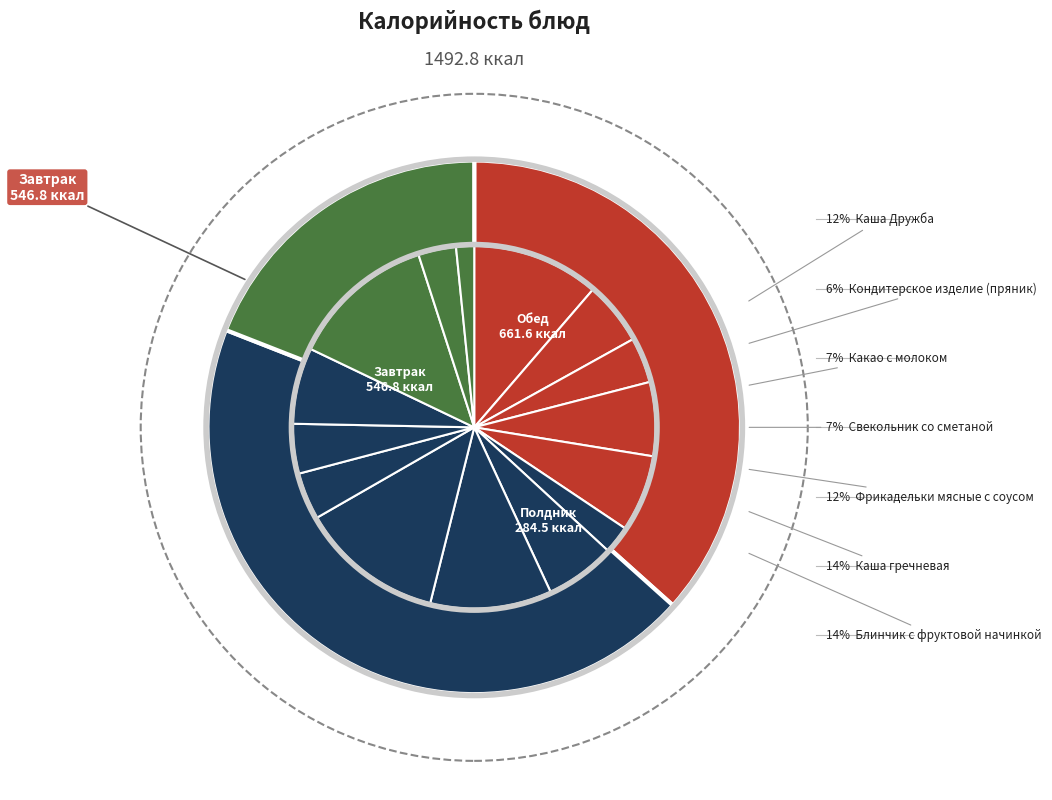

Which slice is the largest?

Блинчик с фруктовой начинкой